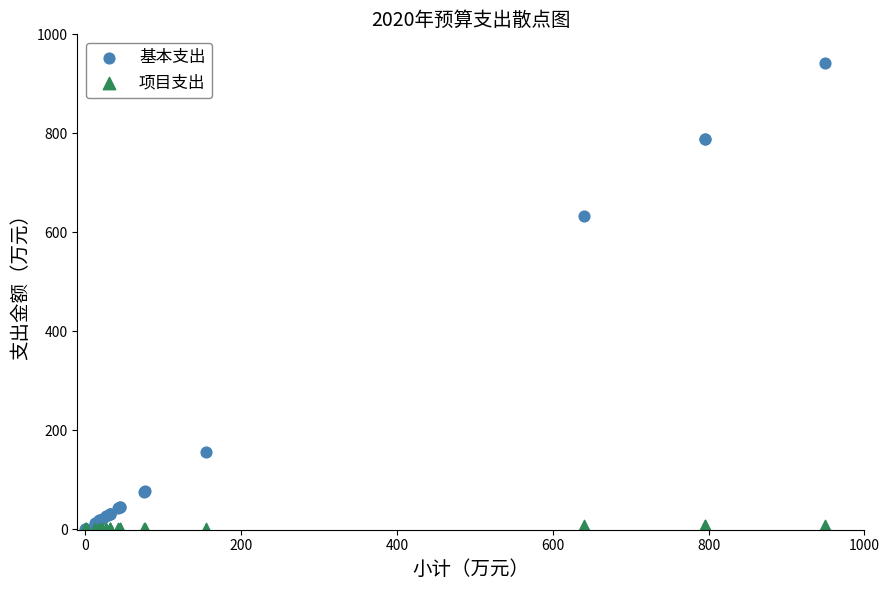

Which series contains the highest Y value?

基本支出